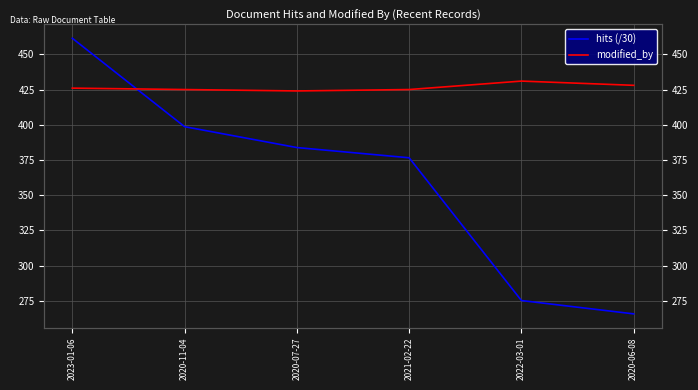

Reading right to left, extract all data points from this chart.

hits (/30): 2020-06-08=265.7	2022-03-01=275.1	2021-02-22=376.5	2020-07-27=383.8	2020-11-04=398.6	2023-01-06=461.4
modified_by: 2020-06-08=428.0	2022-03-01=431.0	2021-02-22=425.0	2020-07-27=424.0	2020-11-04=425.0	2023-01-06=426.0